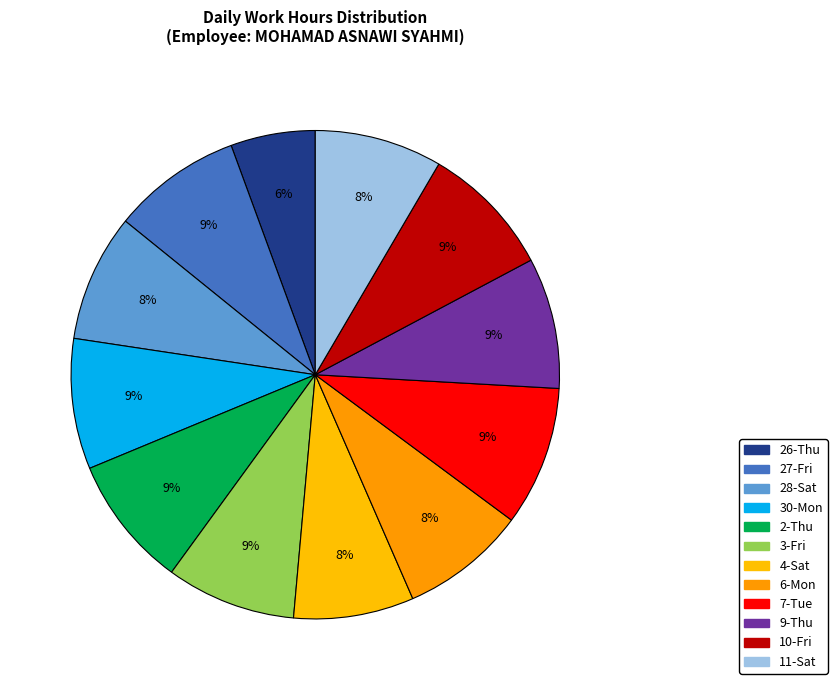

Count the number of slices in the pie.

12